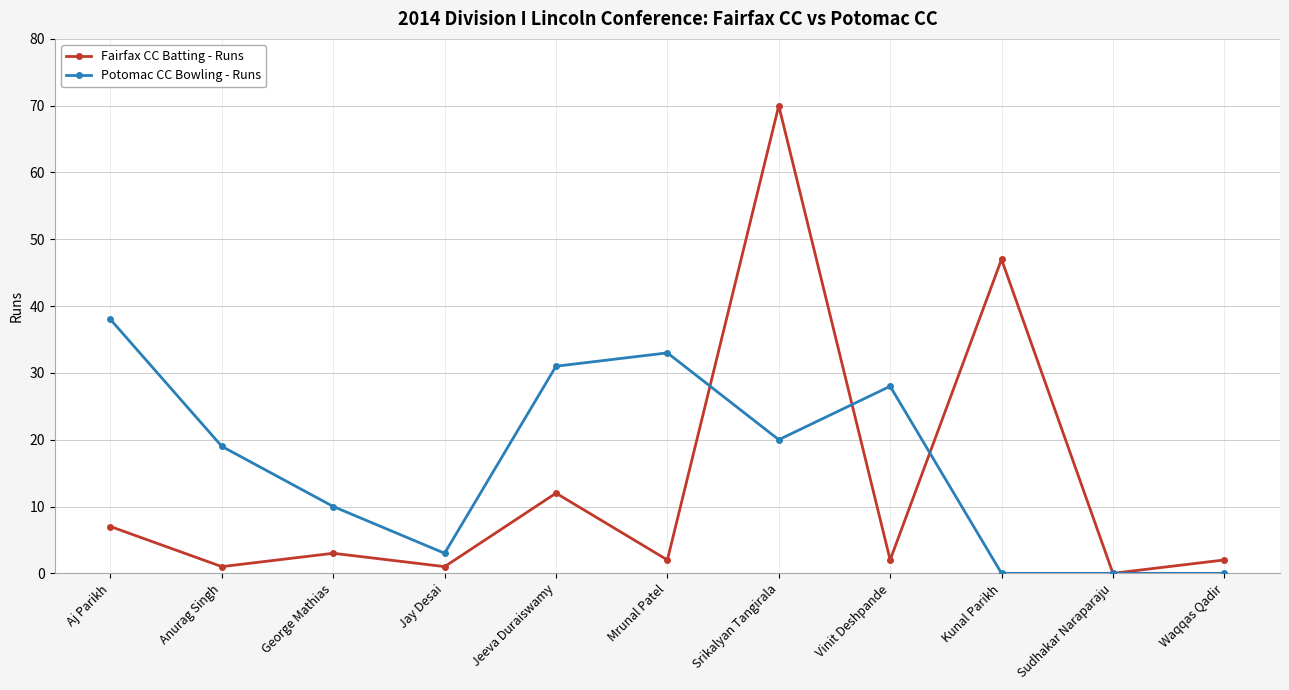

After their last crossing, which series has the higher values: Potomac CC Bowling - Runs or Fairfax CC Batting - Runs?

Fairfax CC Batting - Runs